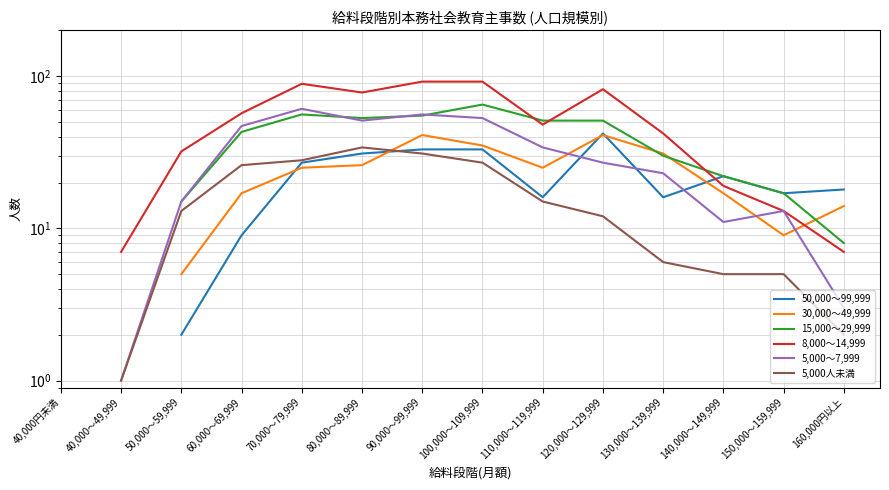

Where do 8,000～14,999 and 50,000～99,999 first cross each other?

130,000～139,999 and 140,000～149,999